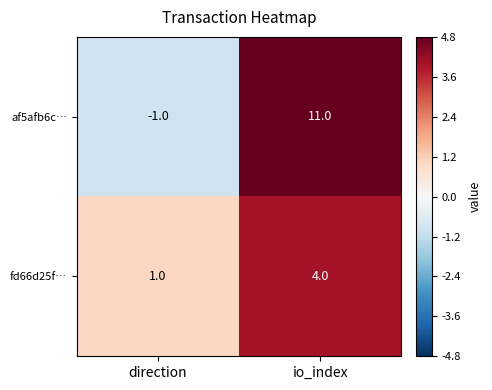

Is it true that af5afb6c… equals -1 at direction?

True